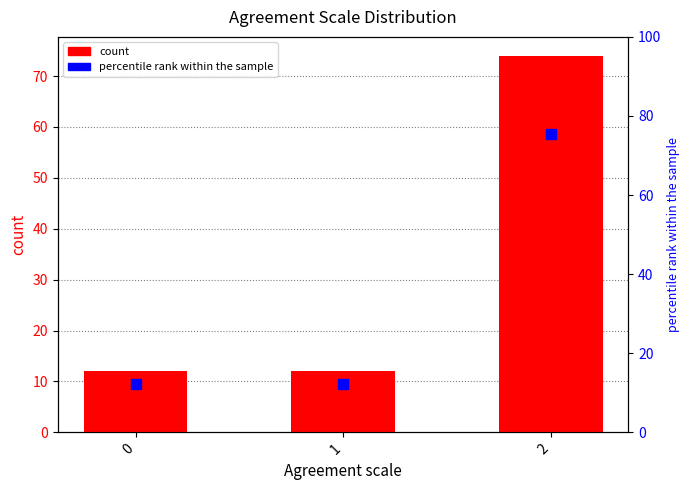

At how many categories does at least one series exceed 51?

1